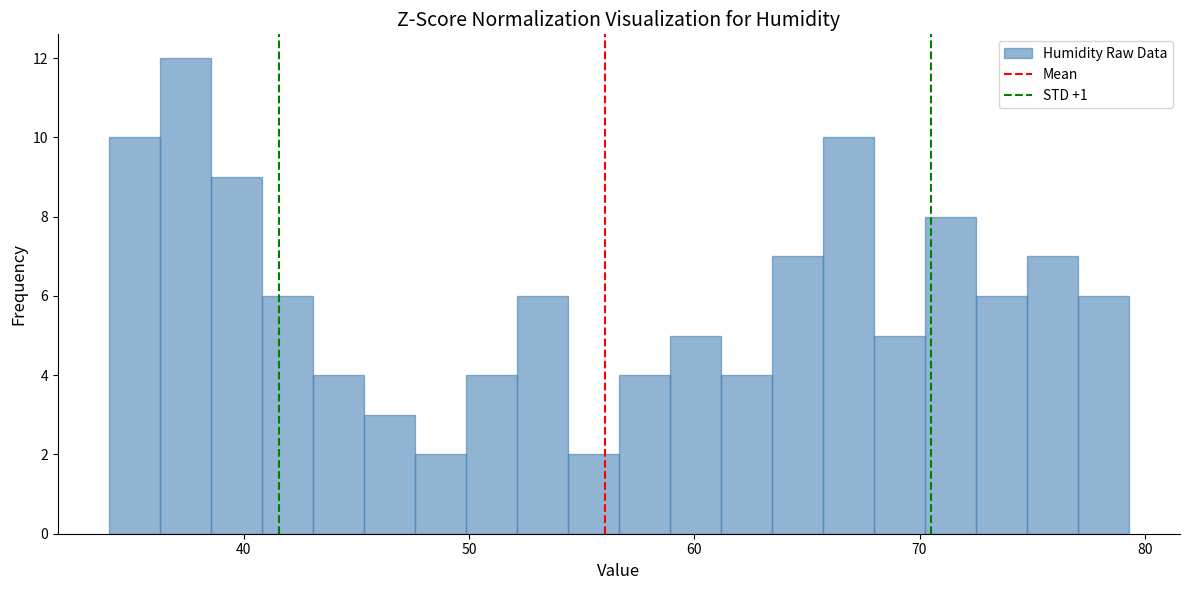

Around what value on the x-axis is the tallest bar? Give the approximate position of its centre, as read against the axis.

37